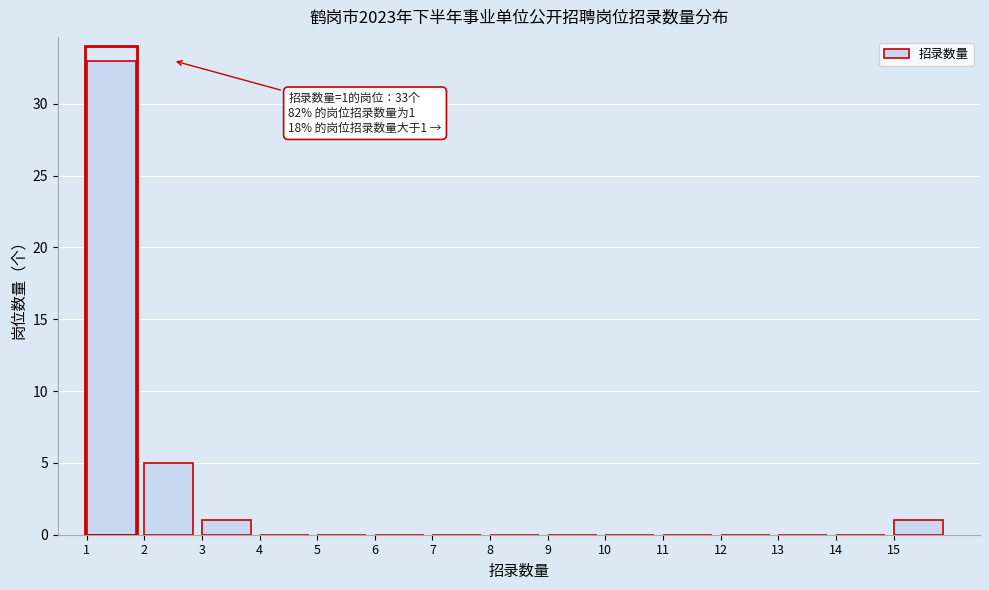

Over which range of the x-axis is the bar tallest?

1 to 2